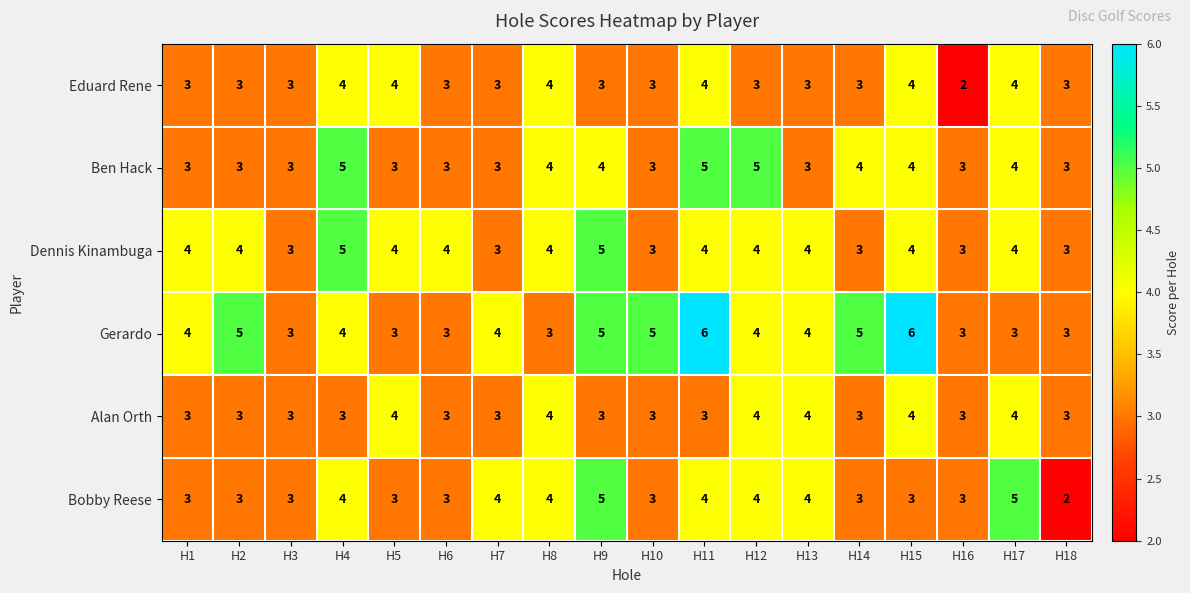

What is the difference between the highest and lowest values at H11?

3